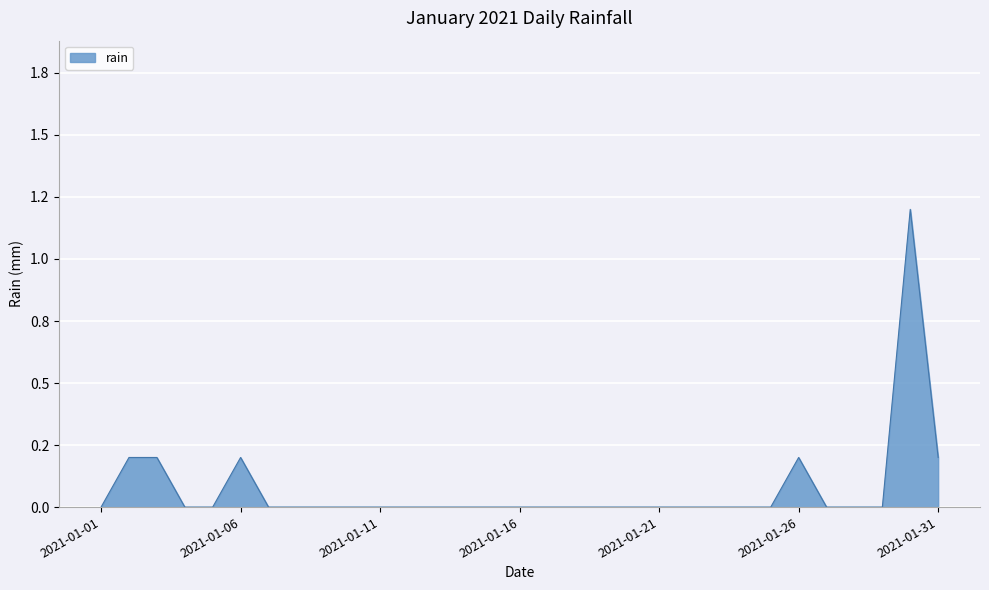

True or false: there are more than 0 points higher than both neighbors.

True